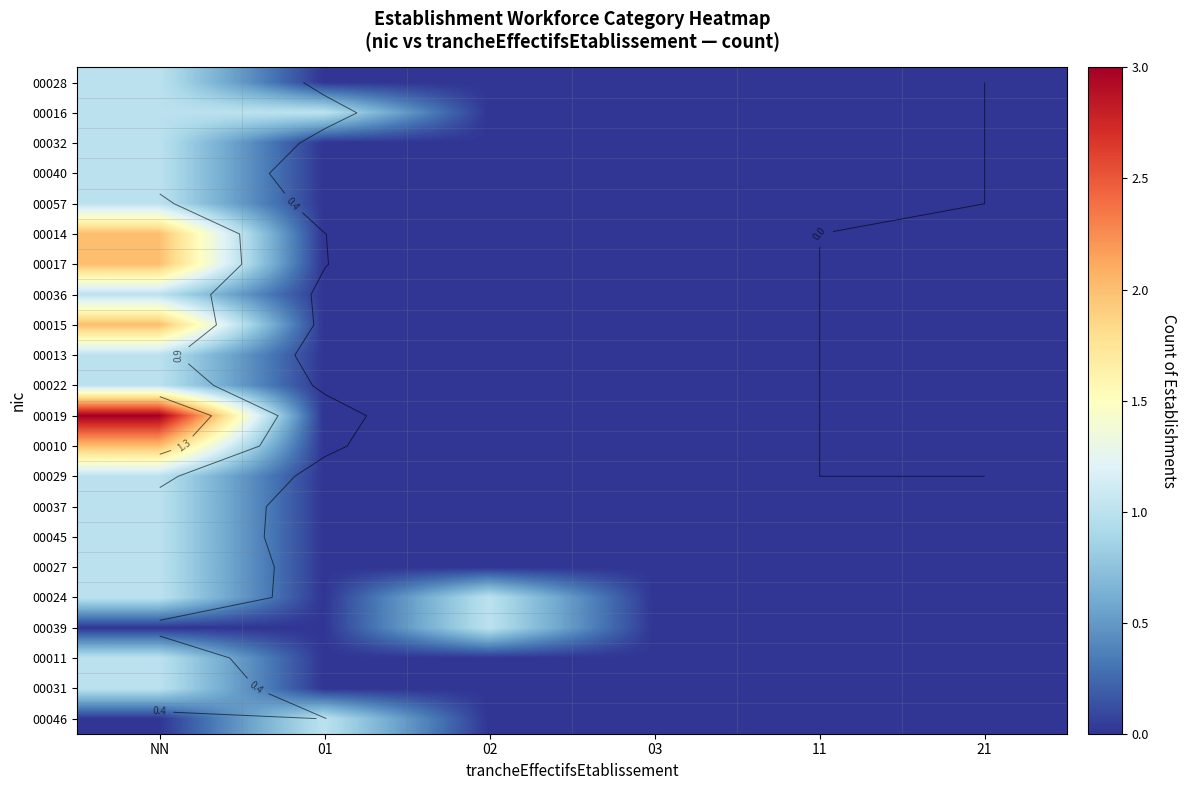

At how many categories does at least one series exceed 0?

3